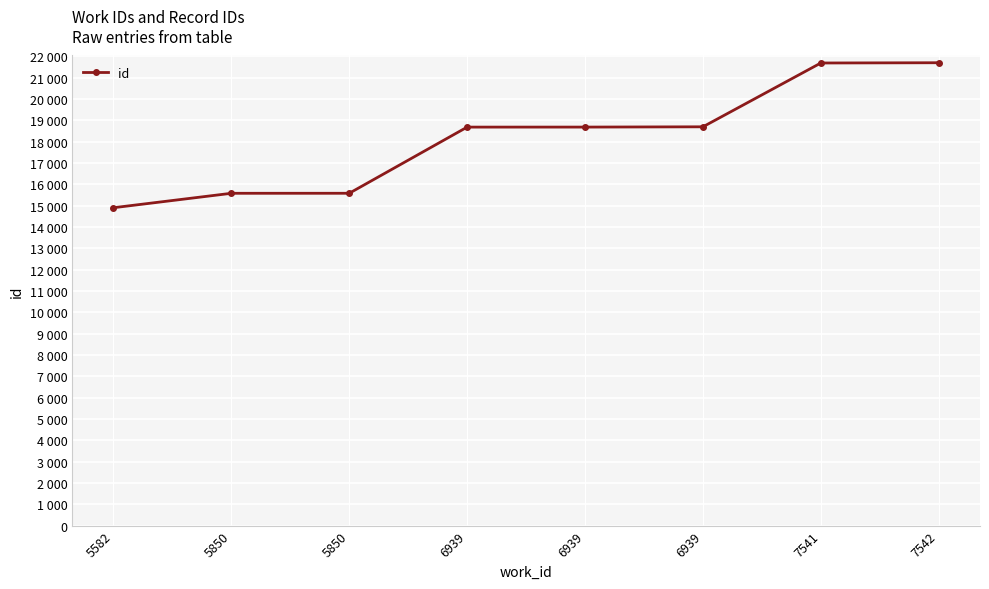

The chart shows a value of 21689 at 7541. True or false?

True